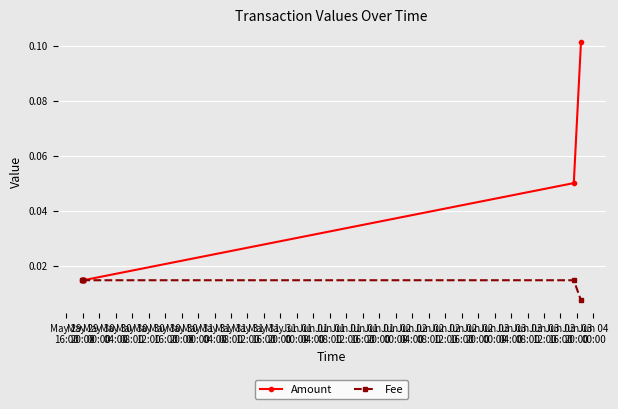

How many Fee values are between 0 and 1?

6